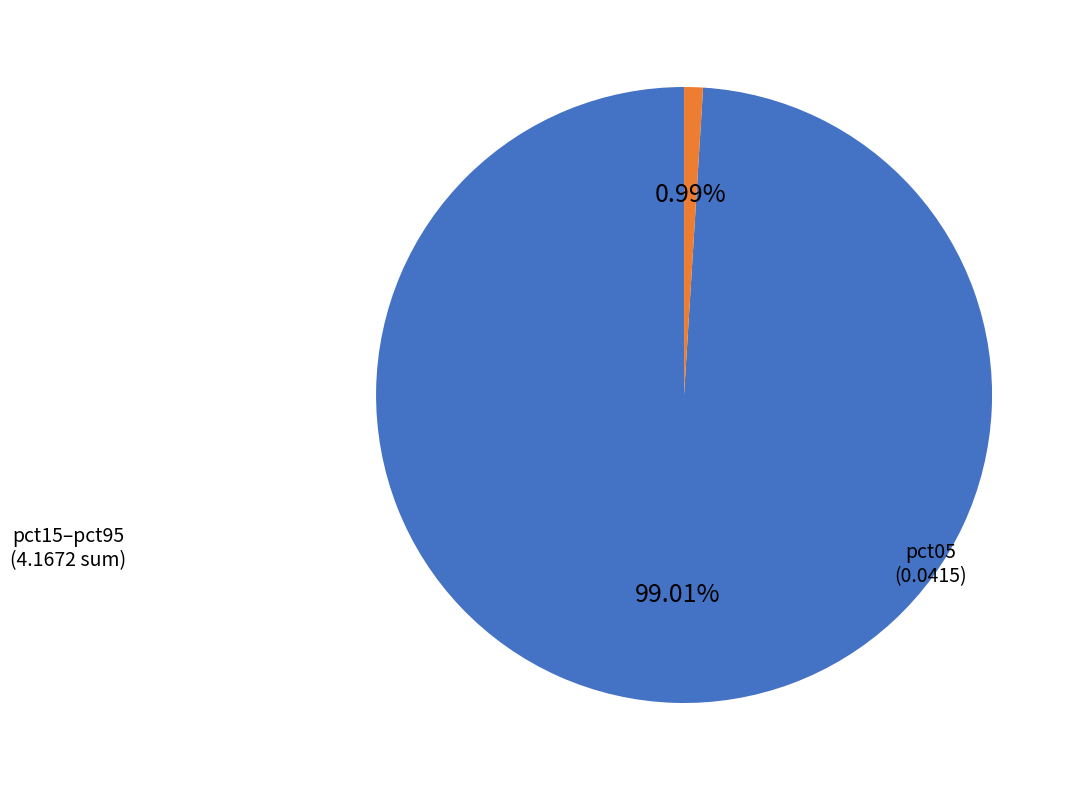

Which category accounts for the majority?

pct15–pct95